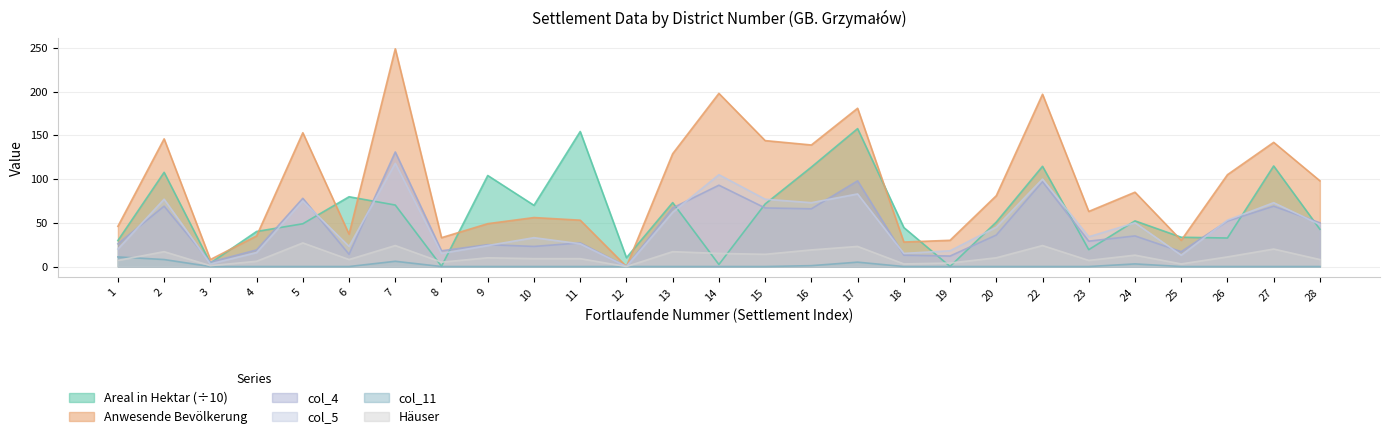

Reading left to right, transcribe all the data shown in this chart.

Areal in Hektar: 1=29.7	2=107.7	3=4.0	4=40.1	5=48.9	6=79.8	7=70.3	8=0.3	9=104.1	10=70.0	11=154.4	12=10.1	13=73.1	14=2.3	15=71.5	16=113.7	17=157.7	18=44.6	19=0.1	20=50.8	22=114.6	23=19.3	24=52.2	25=33.5	26=32.6	27=115.0	28=42.6
Anwesende Bevölkerung: 1=46.0	2=146.0	3=8.0	4=35.0	5=153.0	6=37.0	7=249.0	8=33.0	9=49.0	10=56.0	11=53.0	12=0.0	13=129.0	14=198.0	15=144.0	16=139.0	17=181.0	18=28.0	19=30.0	20=81.0	22=197.0	23=63.0	24=85.0	25=30.0	26=105.0	27=142.0	28=98.0
col_4: 1=26.0	2=69.0	3=5.0	4=19.0	5=78.0	6=14.0	7=131.0	8=18.0	9=25.0	10=23.0	11=27.0	12=0.0	13=67.0	14=93.0	15=67.0	16=66.0	17=98.0	18=13.0	19=12.0	20=36.0	22=97.0	23=29.0	24=35.0	25=17.0	26=52.0	27=69.0	28=50.0
col_5: 1=20.0	2=77.0	3=3.0	4=16.0	5=75.0	6=23.0	7=118.0	8=15.0	9=24.0	10=33.0	11=26.0	12=0.0	13=62.0	14=105.0	15=77.0	16=73.0	17=83.0	18=15.0	19=18.0	20=45.0	22=100.0	23=34.0	24=50.0	25=13.0	26=53.0	27=73.0	28=48.0
col_11: 1=11.0	2=8.0	3=0.0	4=0.0	5=0.0	6=0.0	7=6.0	8=0.0	9=0.0	10=0.0	11=0.0	12=0.0	13=0.0	14=0.0	15=0.0	16=1.0	17=5.0	18=0.0	19=0.0	20=0.0	22=0.0	23=0.0	24=3.0	25=0.0	26=0.0	27=0.0	28=0.0
Häuser: 1=7.0	2=17.0	3=1.0	4=6.0	5=27.0	6=8.0	7=24.0	8=5.0	9=10.0	10=9.0	11=9.0	12=0.0	13=17.0	14=15.0	15=14.0	16=19.0	17=23.0	18=3.0	19=4.0	20=10.0	22=24.0	23=7.0	24=13.0	25=3.0	26=11.0	27=20.0	28=8.0